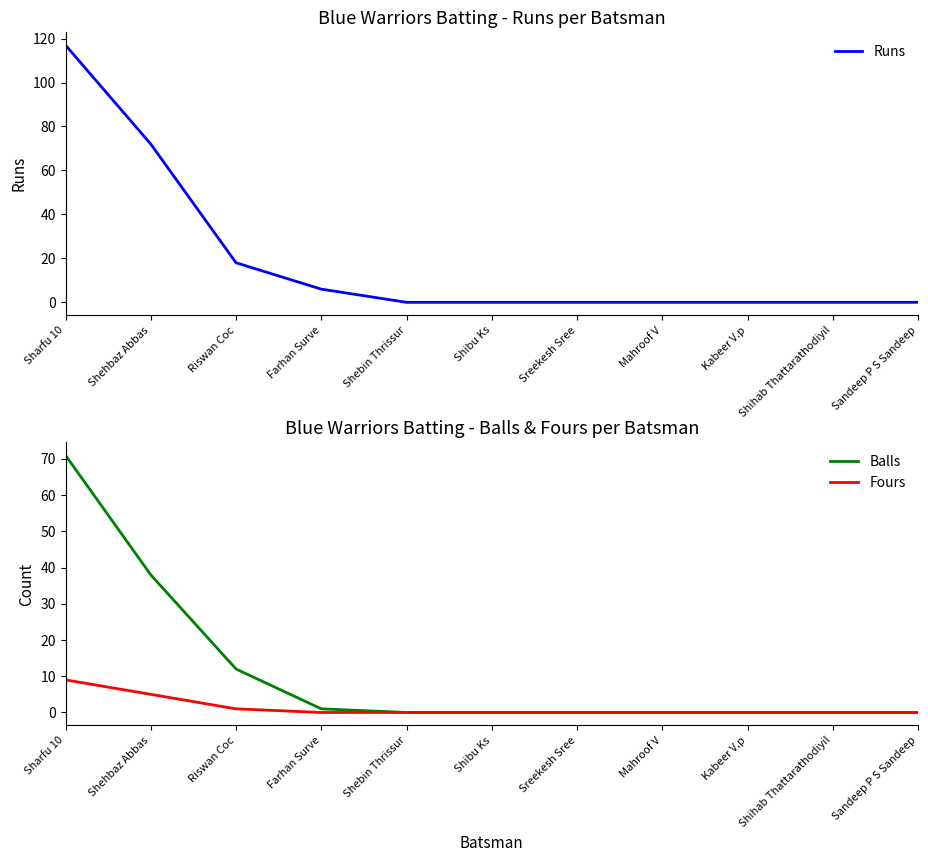

At which label does Fours reach its minimum?

Farhan Surve